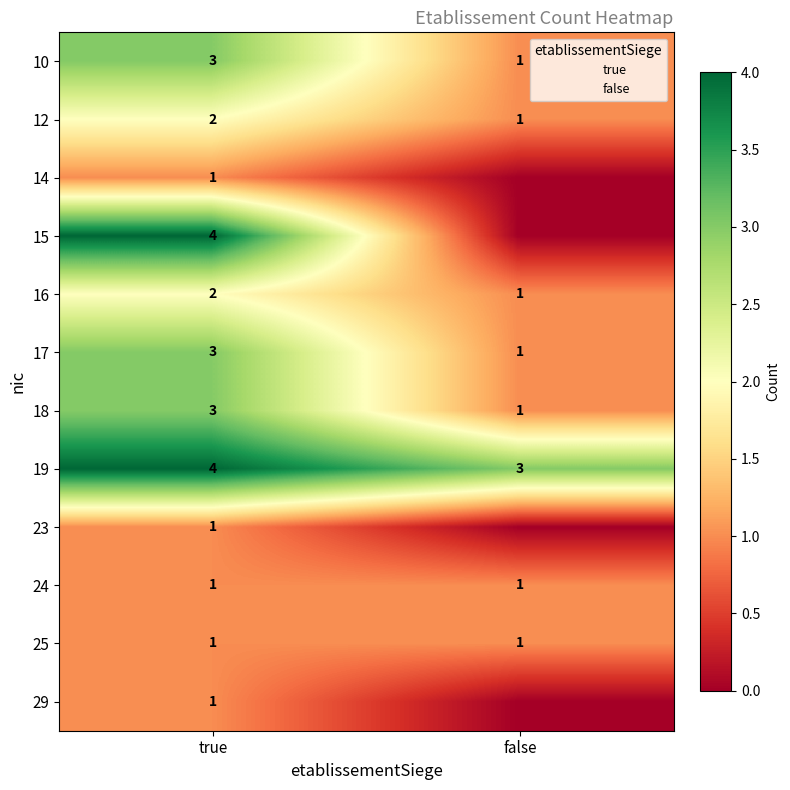

What is the sum of the 12 values at true and false?

3